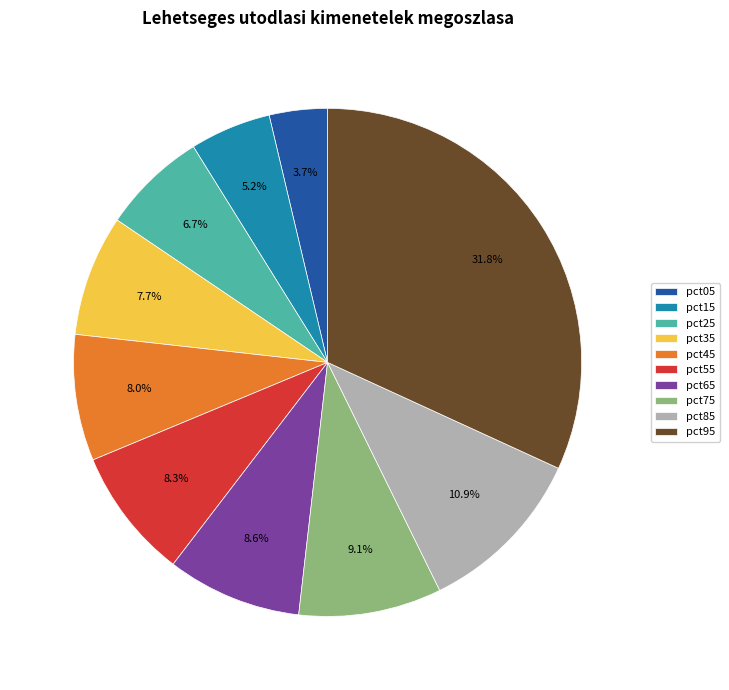

How many segments does this pie chart have?

10